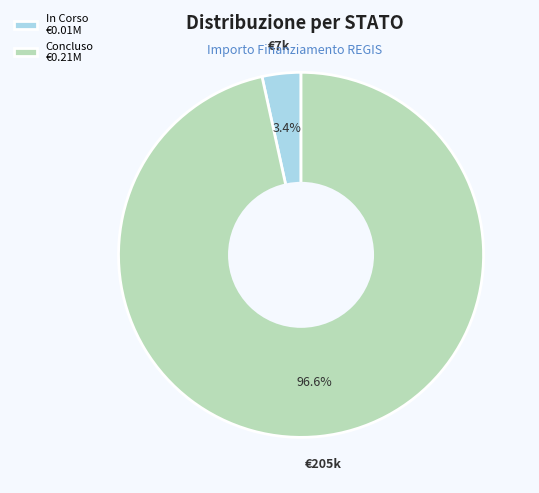

Which has a higher value, Concluso €0.21M or In Corso €0.01M?

Concluso €0.21M